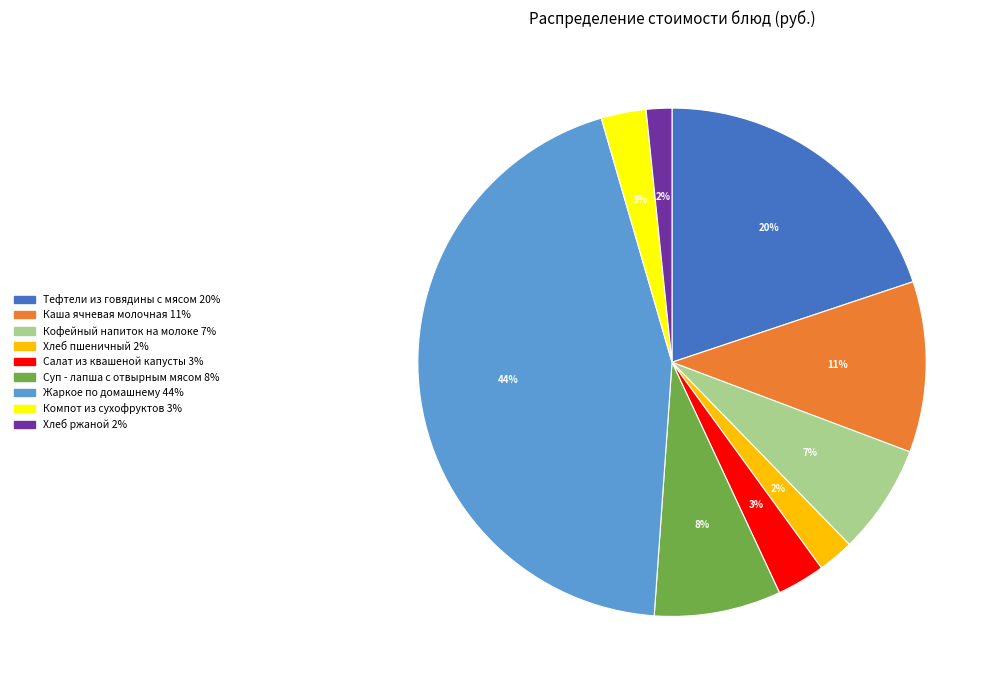

Which slice is the largest?

Жаркое по домашнему